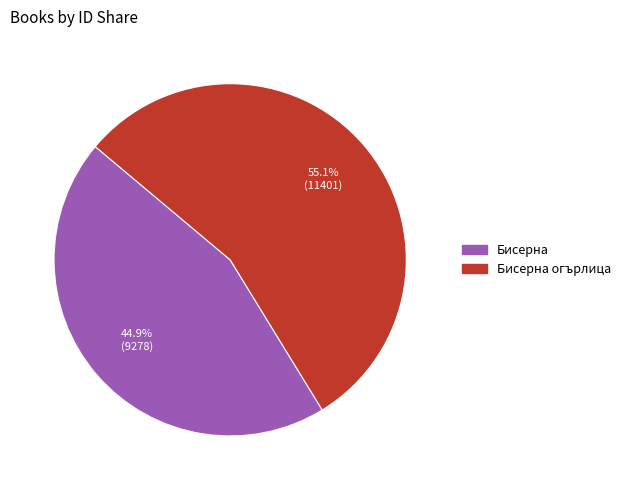

Which category has the biggest portion of the pie?

Бисерна огърлица